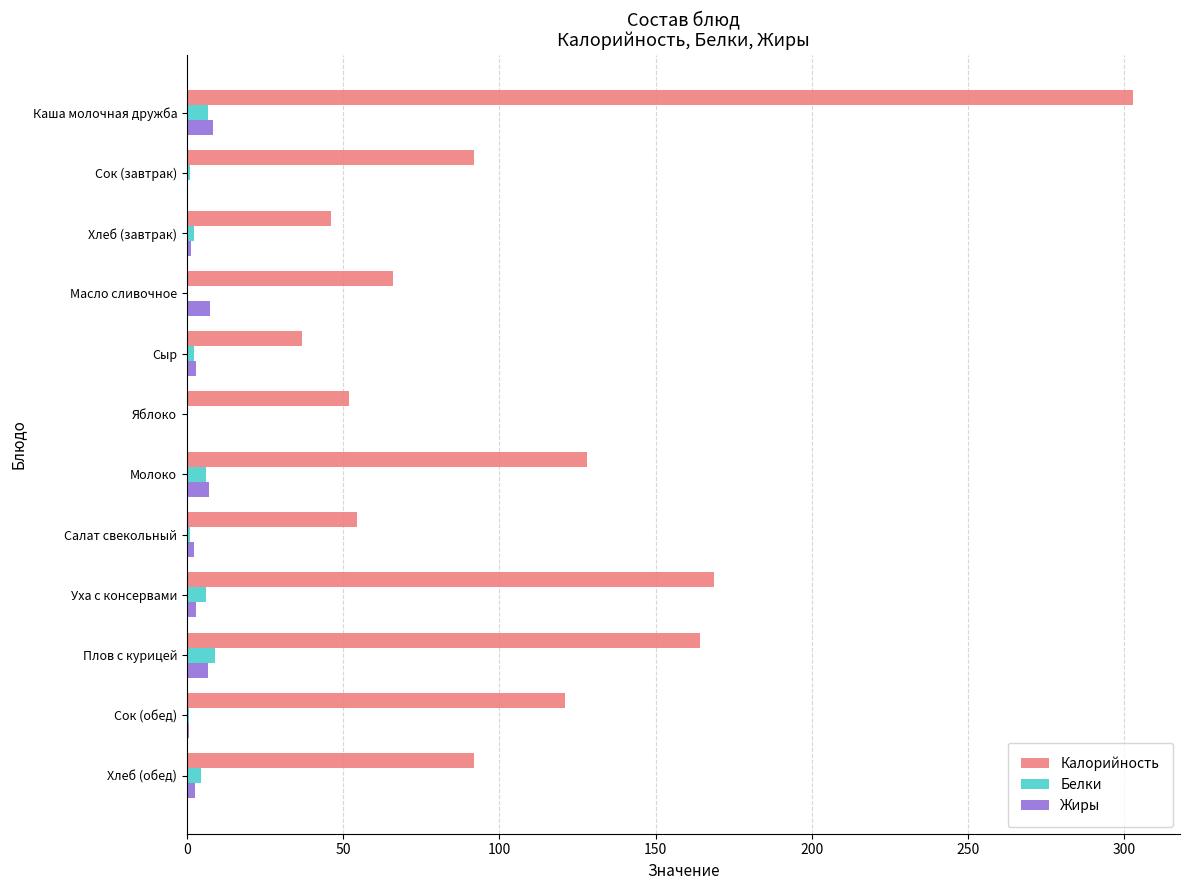

What is the sum of all Белки values?

40.1